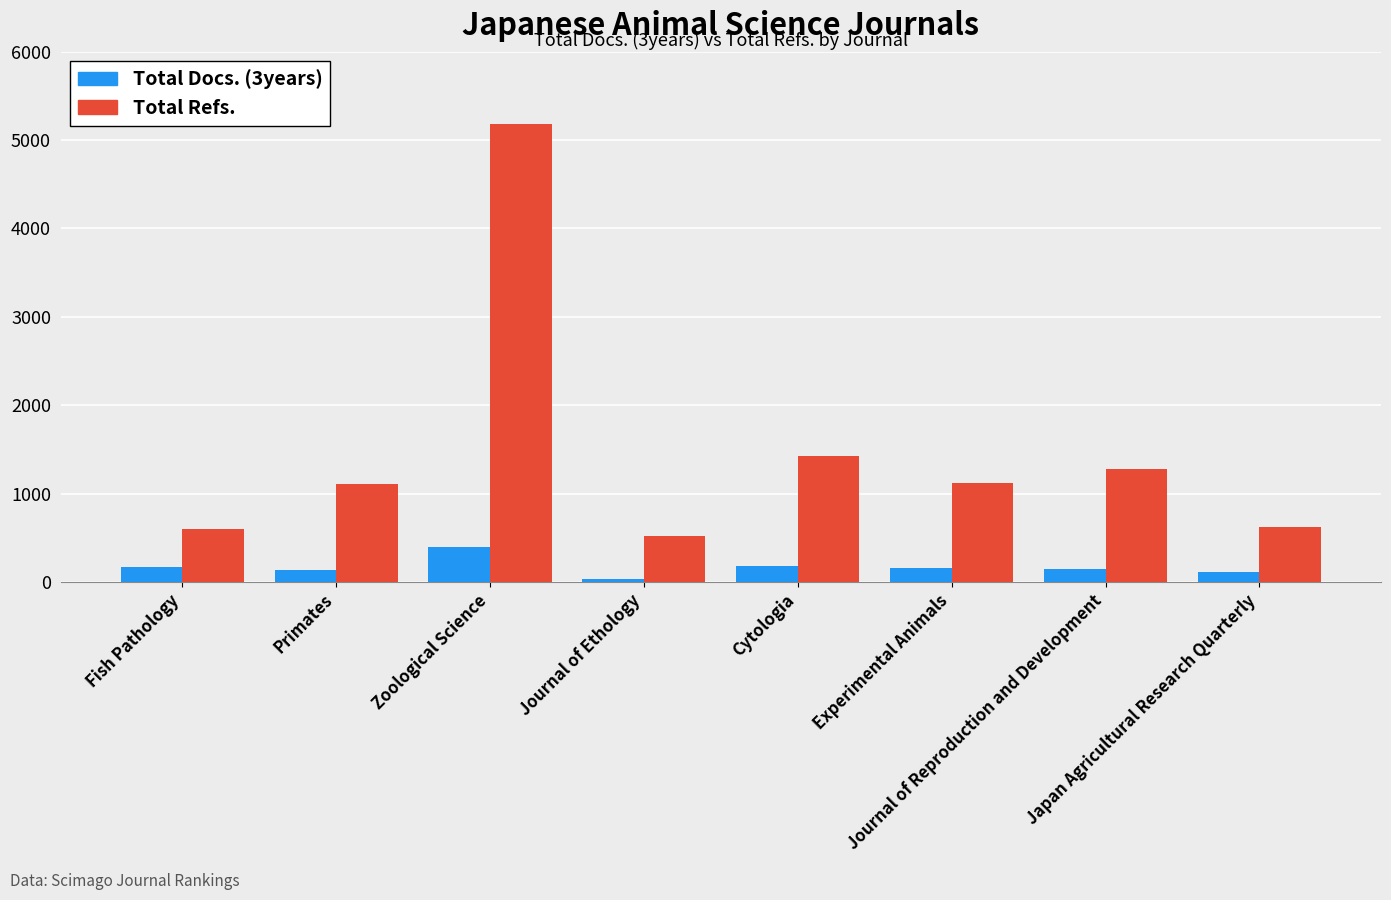

Rank the series by their average value, from highest to lowest.

Total Refs., Total Docs. (3years)